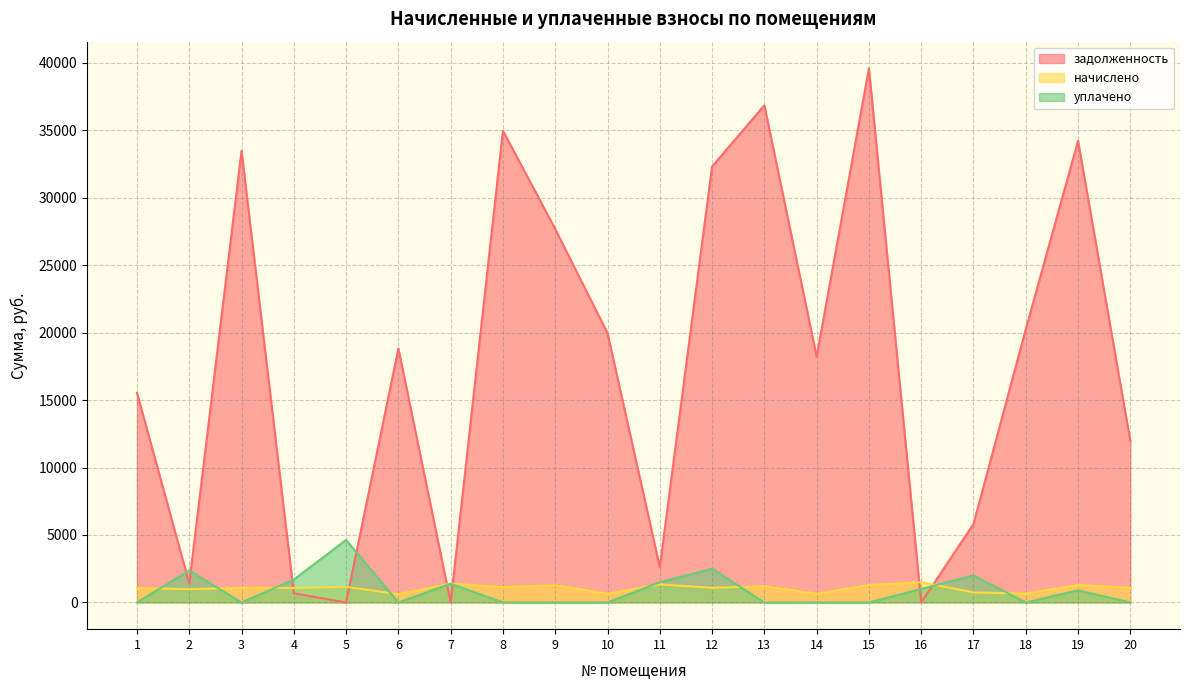

Is it true that уплачено equals 0.0 at 13?

True